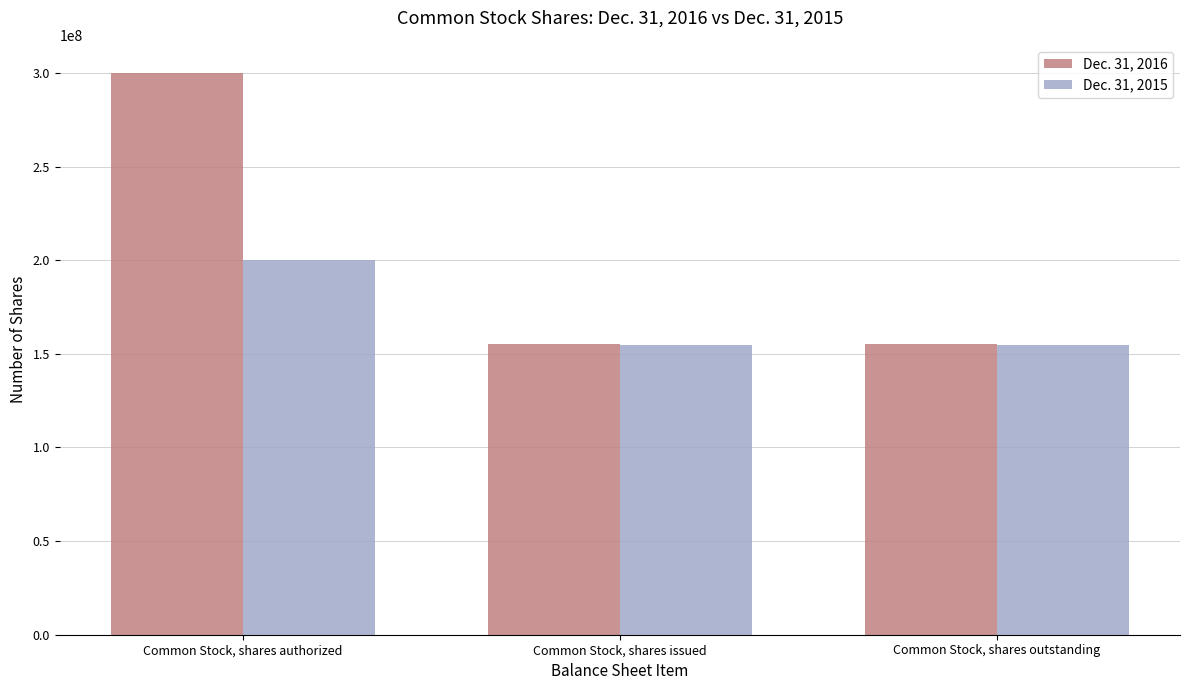

What is the maximum value for Dec. 31, 2016?

300000000